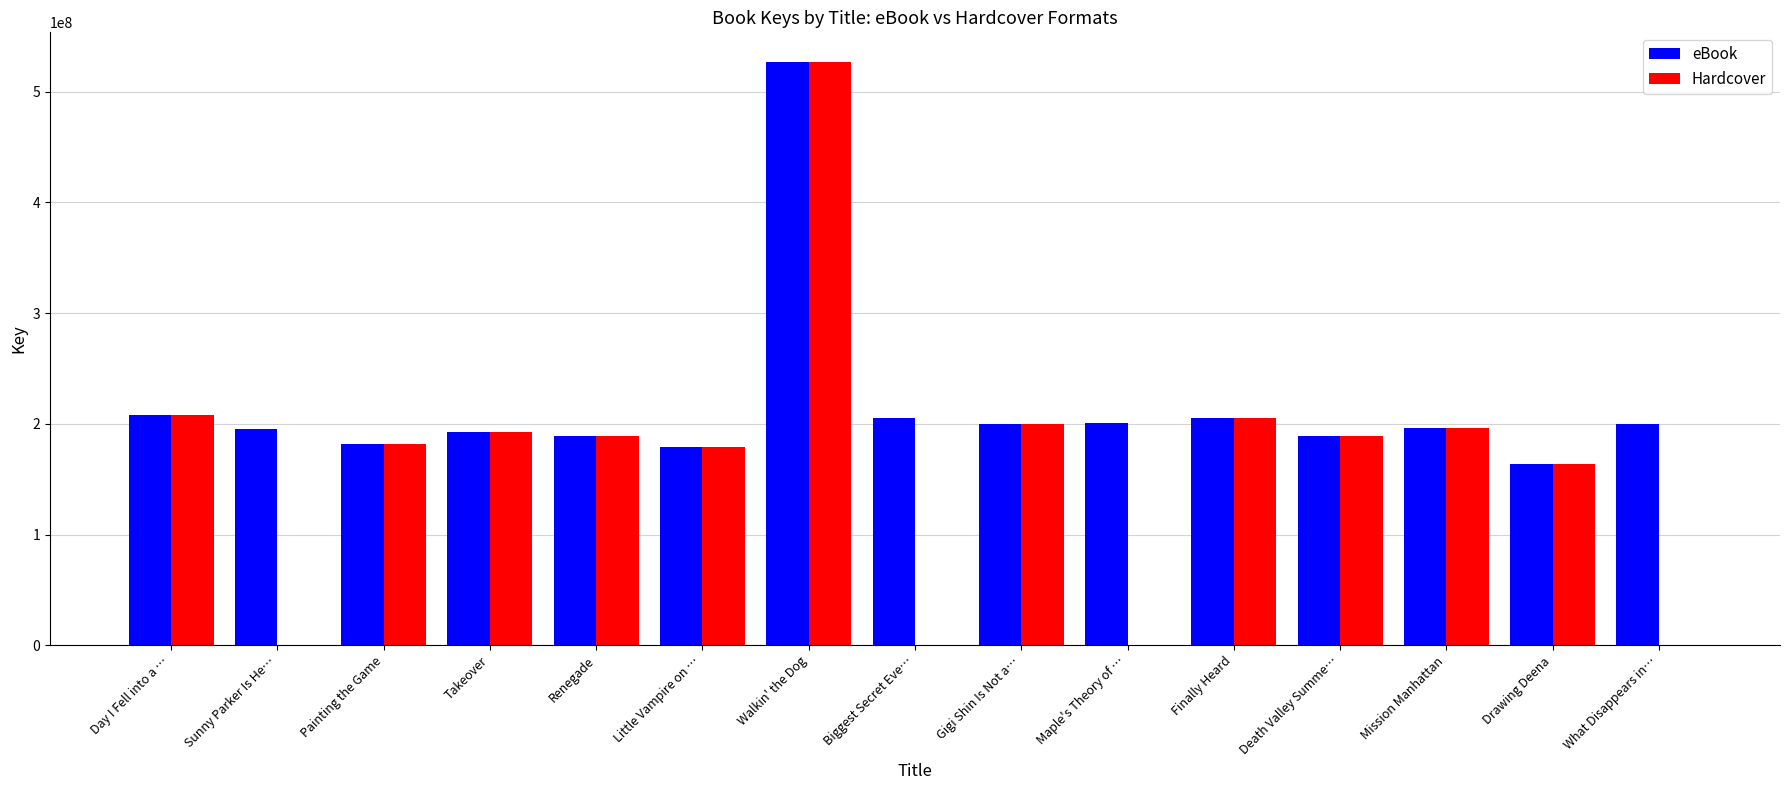

How many groups of bars are there?

15